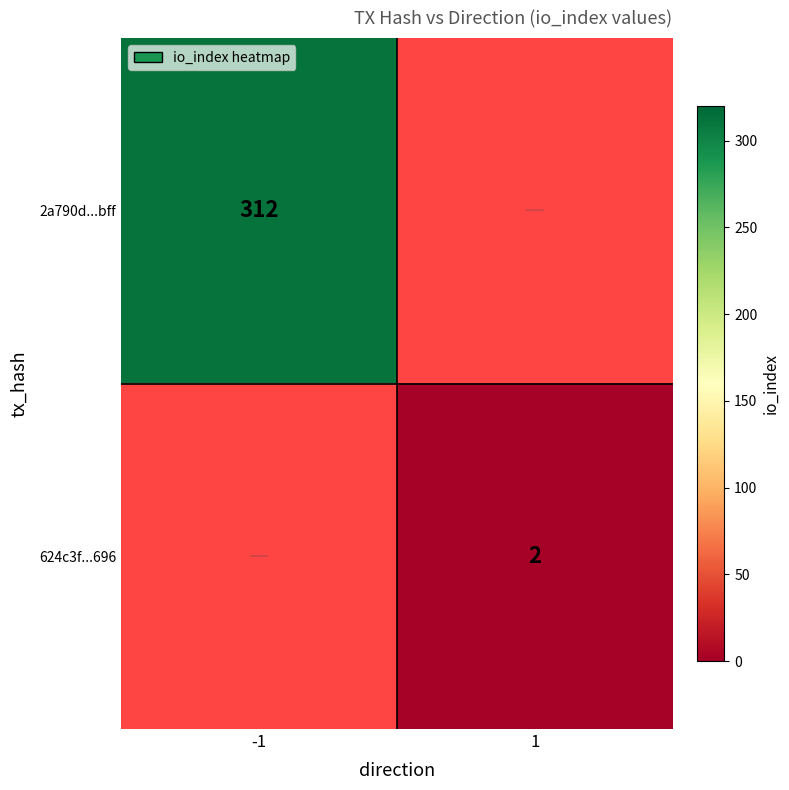

Between 1 and -1, which is larger?

-1